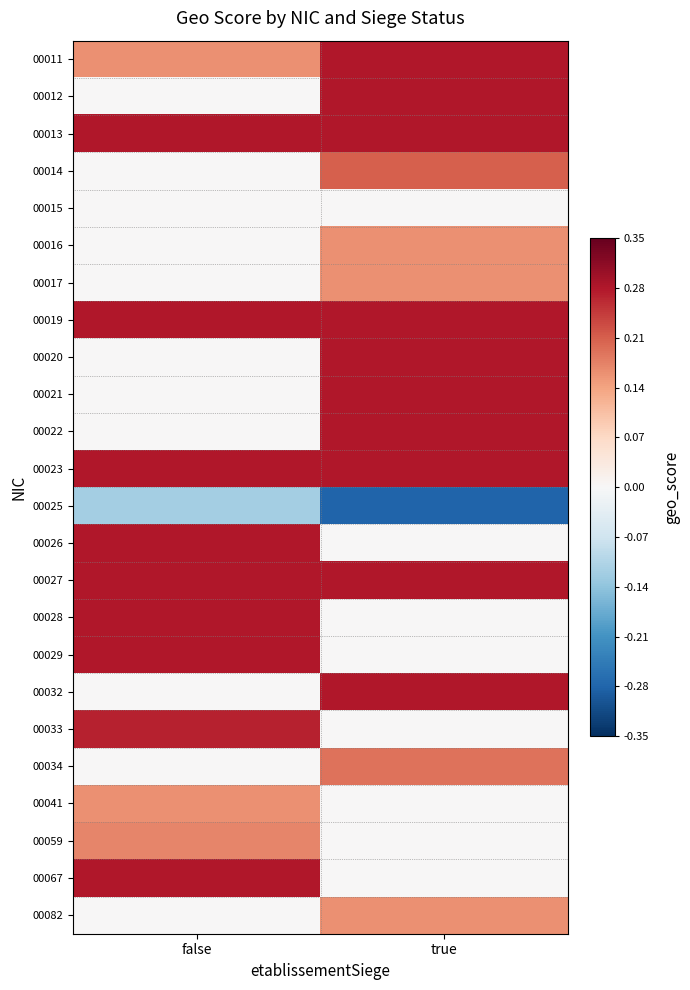

List the series in order of their peak value, highest first.

00011, 00012, 00013, 00019, 00020, 00021, 00022, 00023, 00026, 00027, 00028, 00029, 00032, 00067, 00033, 00014, 00034, 00059, 00016, 00017, 00041, 00082, 00015, 00025